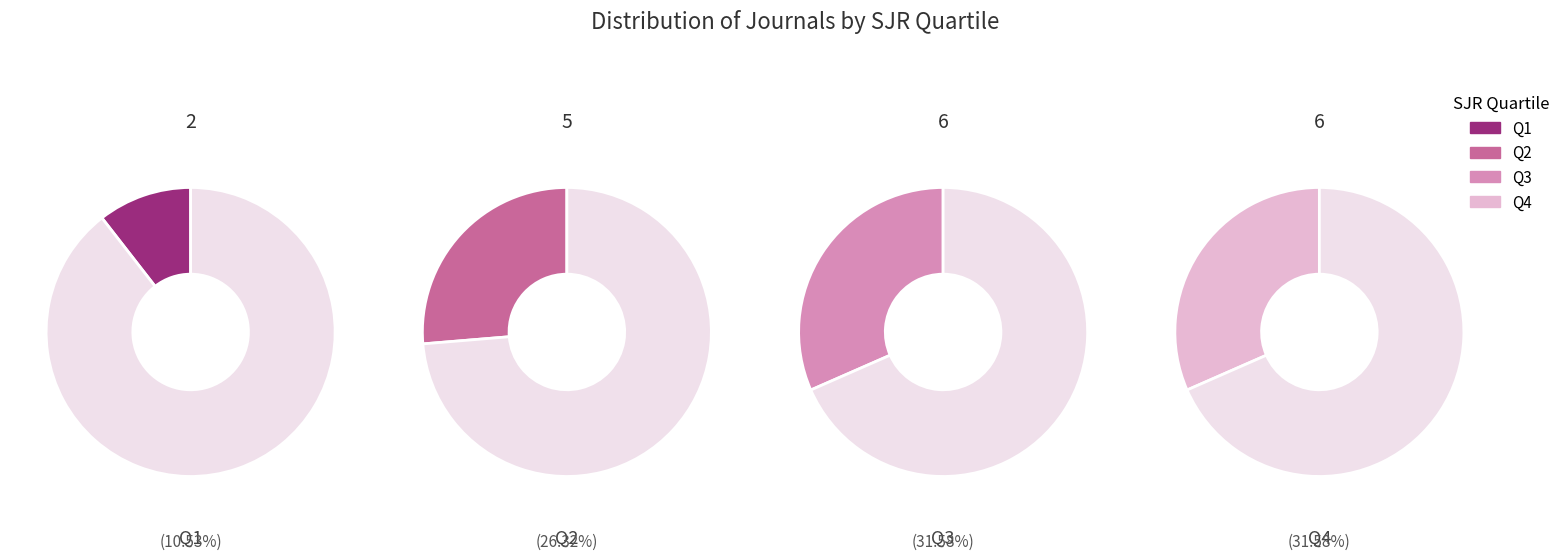

Rank the categories by value from lowest to highest.

Q1, Q2, Q3, Q4